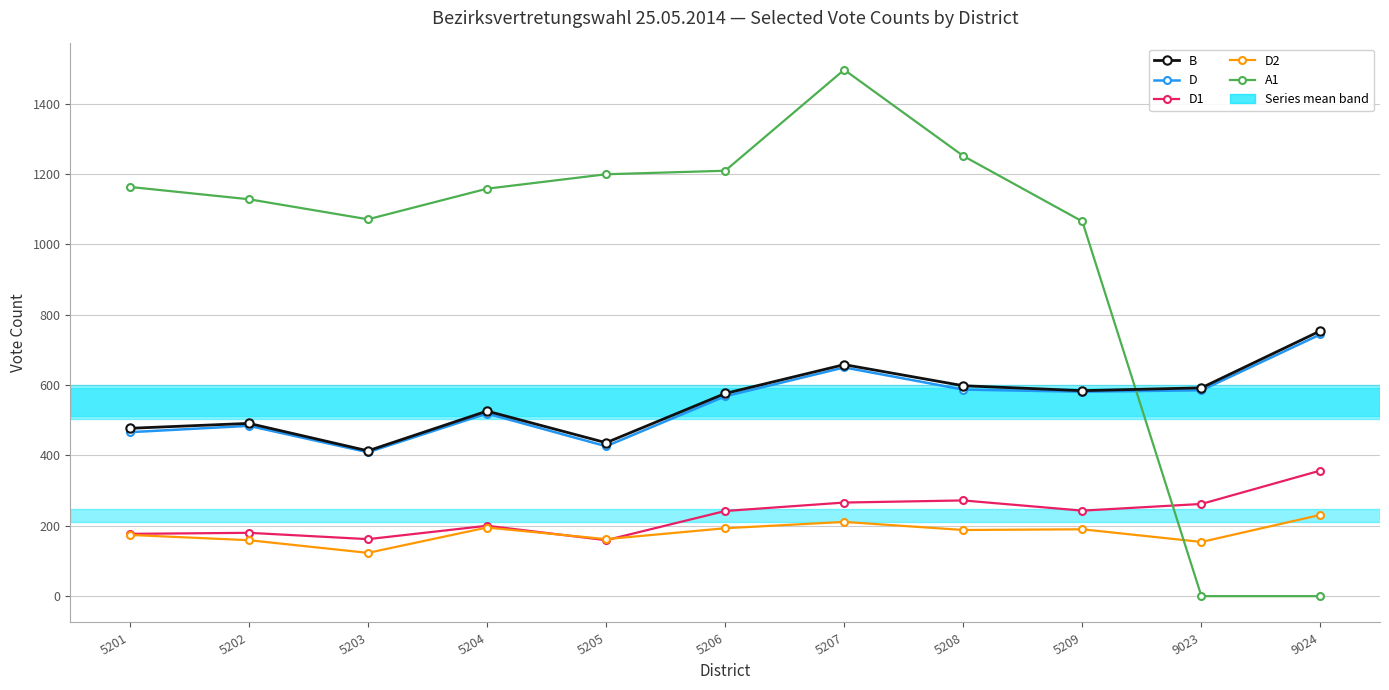

The value of D2 at 5201 is 304. True or false?

False